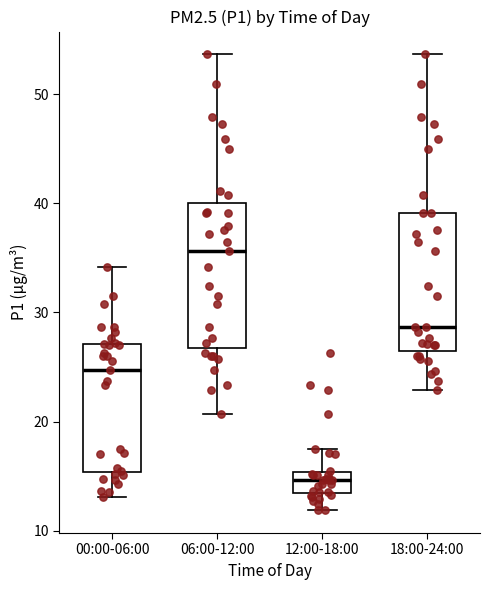

Reading left to right, transcribe this box plot: for each box, give where its median line is, the range the box spans, and where its two whiskers end, as read against the y-axis. The values are not printed on the chart, so give them approximately, as read against the axis.

00:00-06:00: median 25, box 15 to 27, whiskers 13 to 34
06:00-12:00: median 36, box 27 to 40, whiskers 21 to 54
12:00-18:00: median 15 (inside the box), box 13 to 15, whiskers 12 to 18
18:00-24:00: median 29, box 26 to 39, whiskers 23 to 54